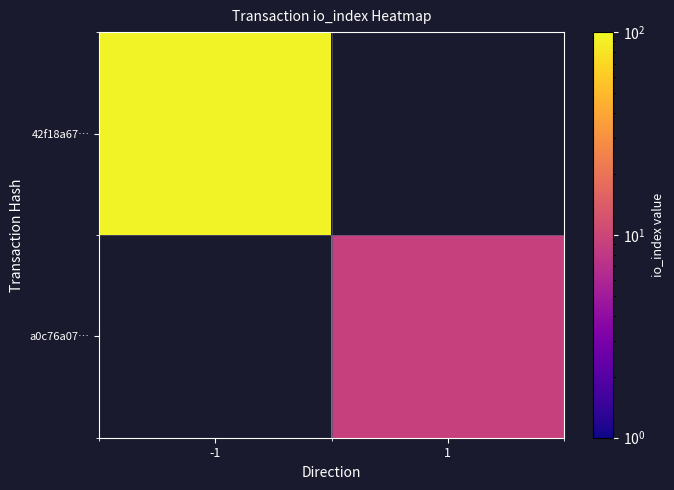

Is it true that a0c76a07… equals 9.0 at 1?

True